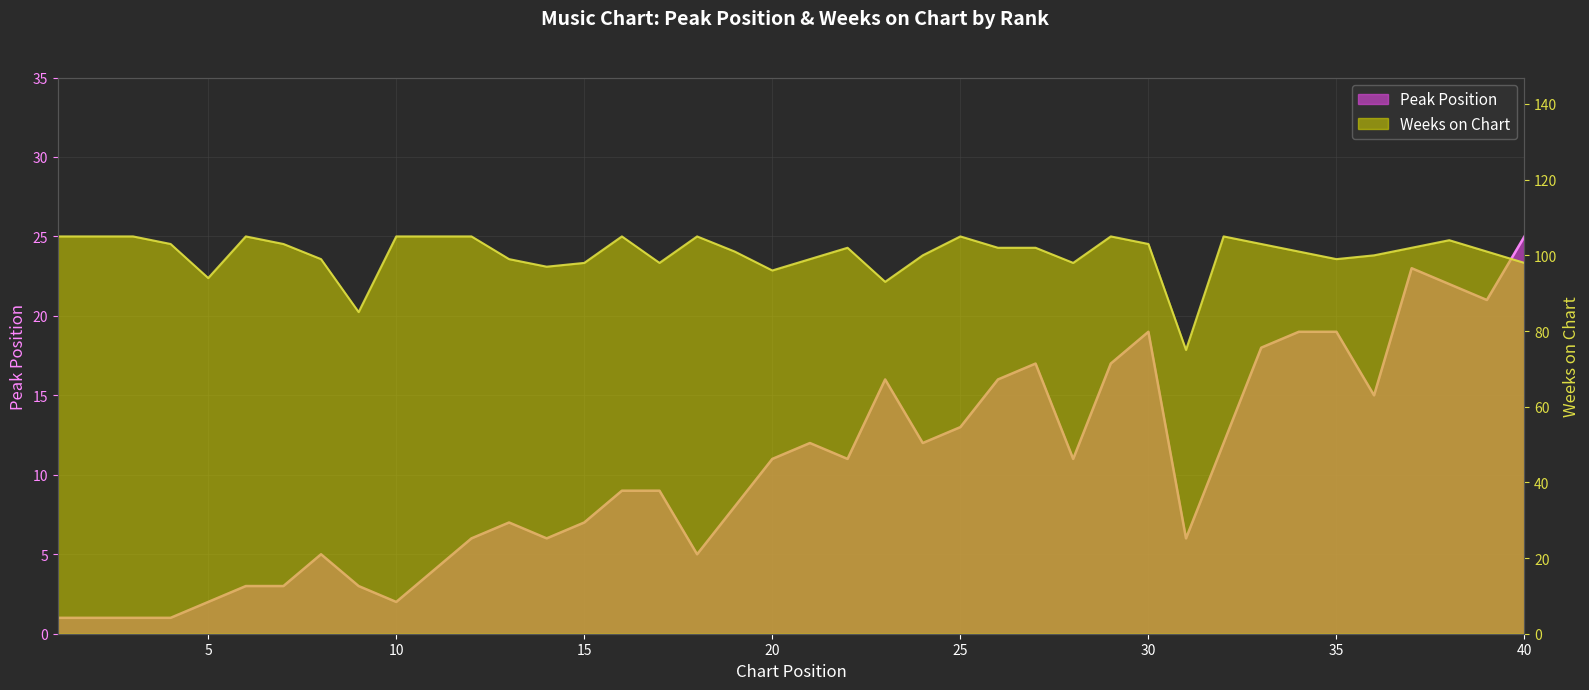

List the labels in order of Weeks on Chart value, largest first.

1, 2, 3, 6, 10, 11, 12, 16, 18, 25, 29, 32, 38, 4, 7, 30, 33, 22, 26, 27, 37, 19, 34, 39, 24, 36, 8, 13, 21, 35, 15, 17, 28, 40, 14, 20, 5, 23, 9, 31